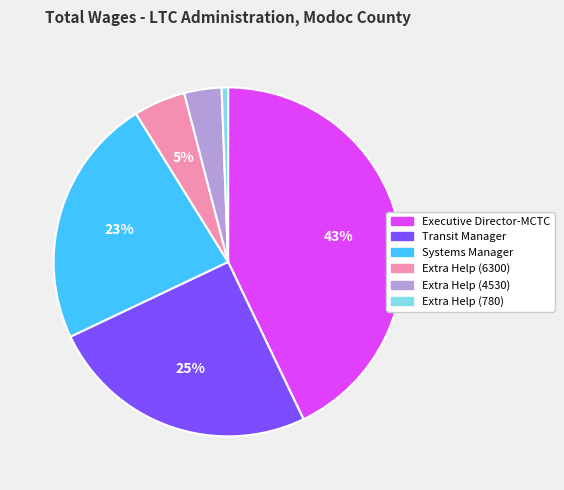

Does any single category account for the majority?

No